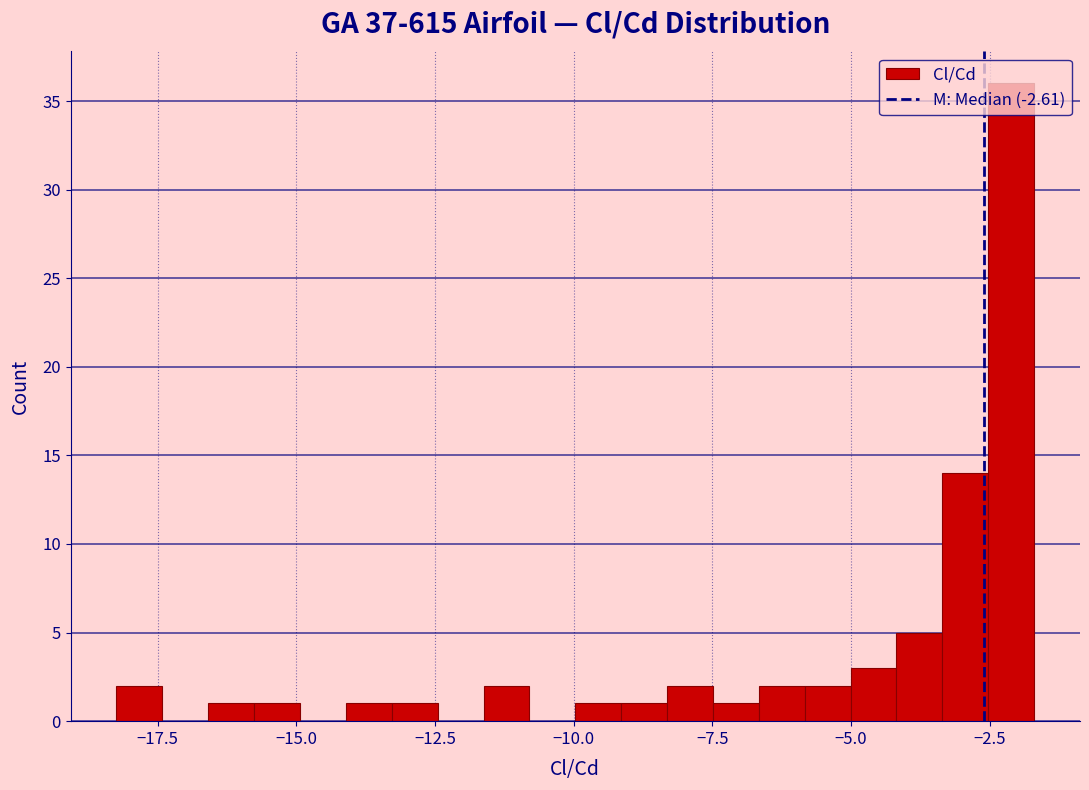

Around what value on the x-axis is the tallest bar? Give the approximate position of its centre, as read against the axis.

-2.0